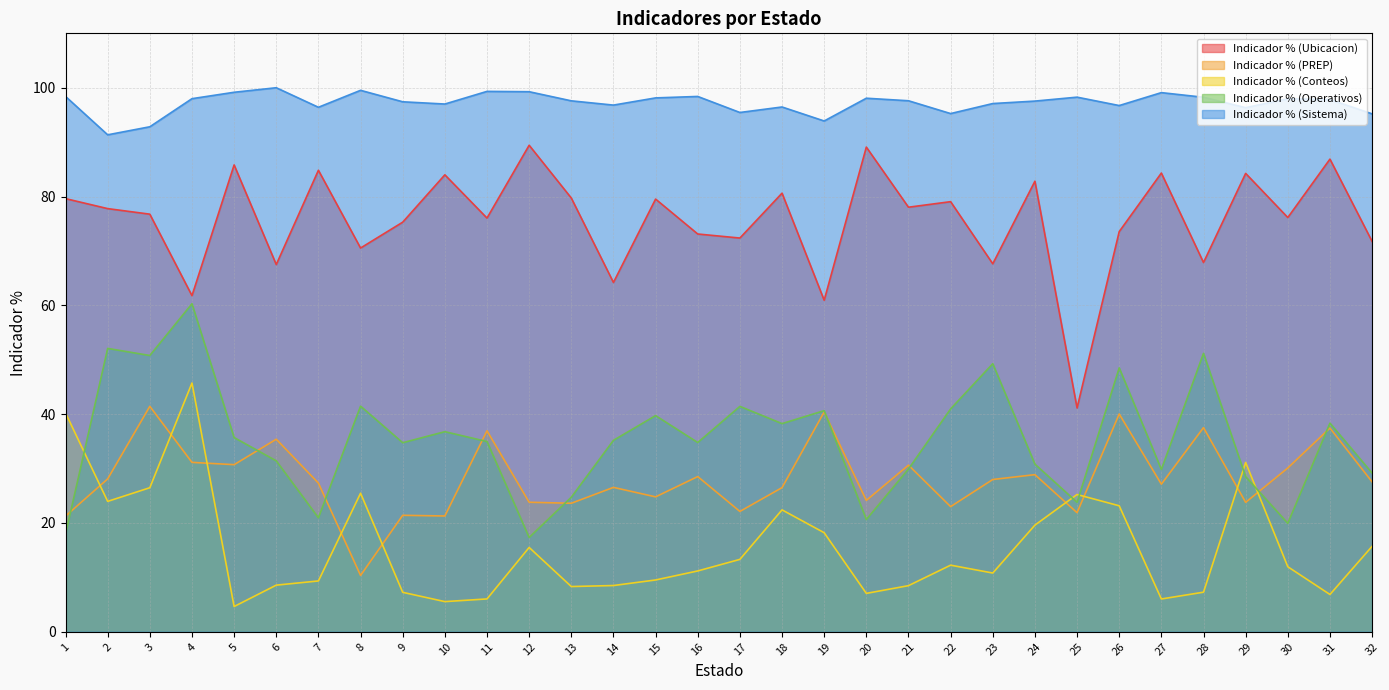

What is the minimum value for Indicador % (Sistema)?

91.3